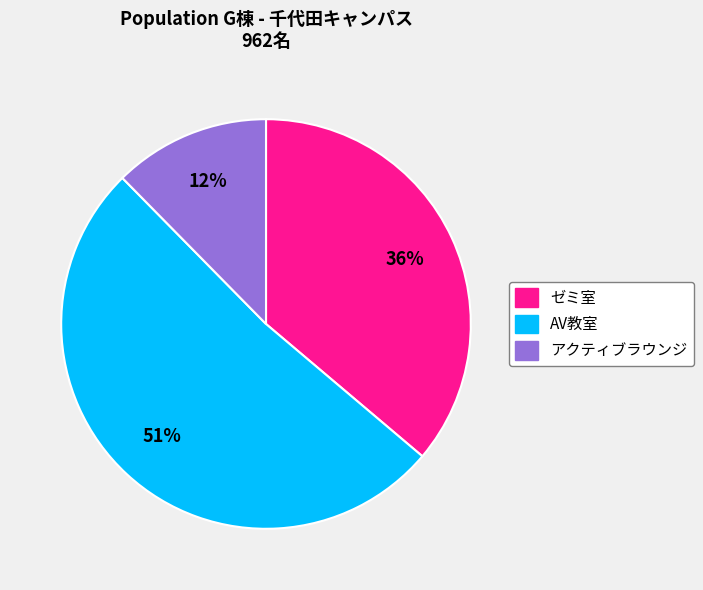

Is there a majority slice in this chart?

Yes